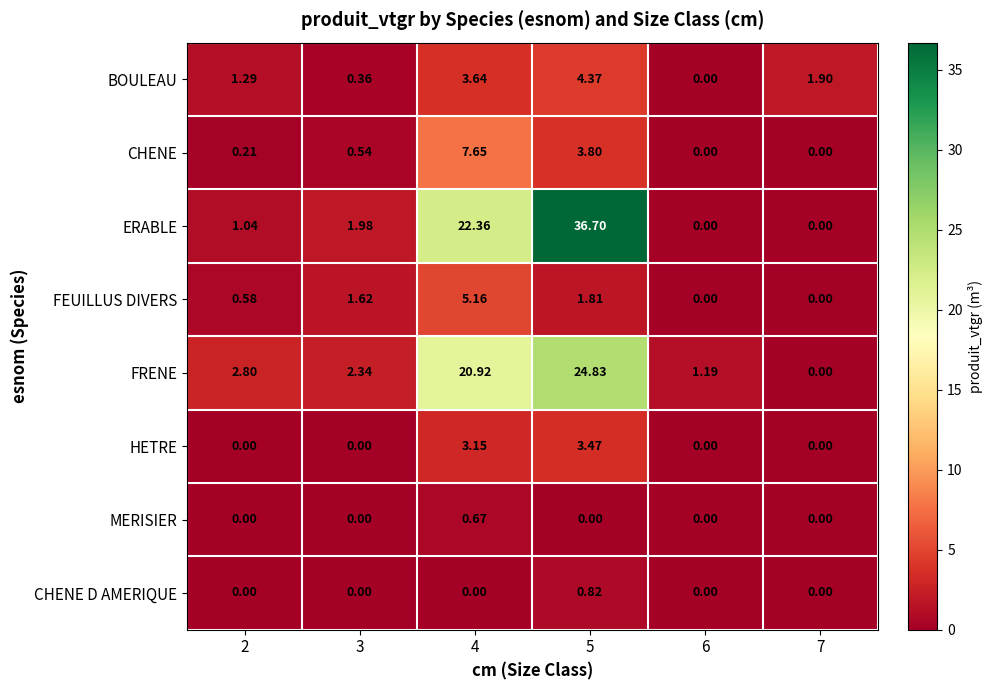

How many values in the FEUILLUS DIVERS series exceed 1?

3